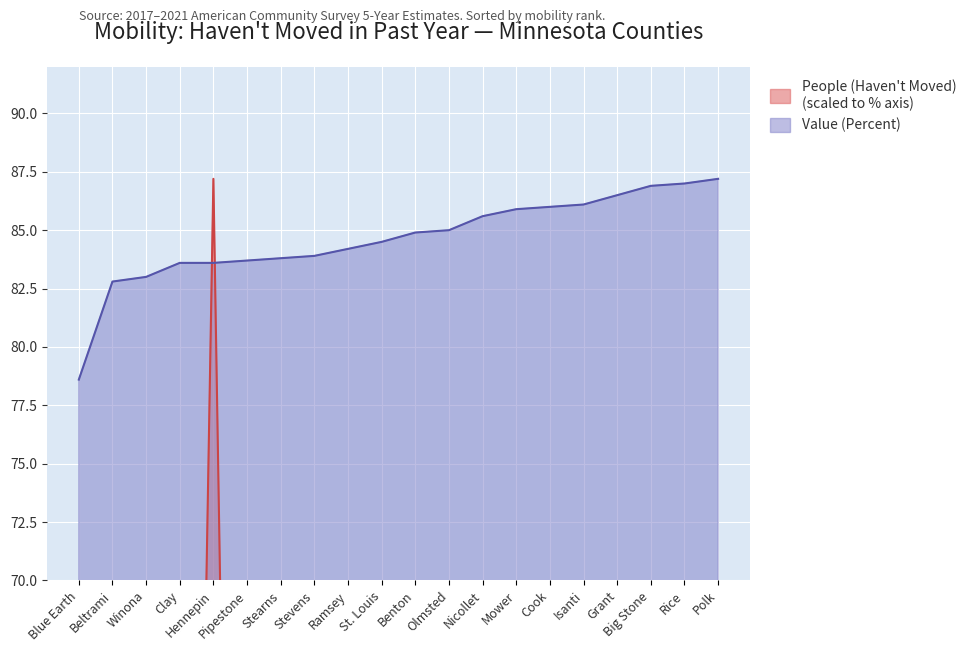

What is the difference between the highest and lowest values at Isanti?

83.2